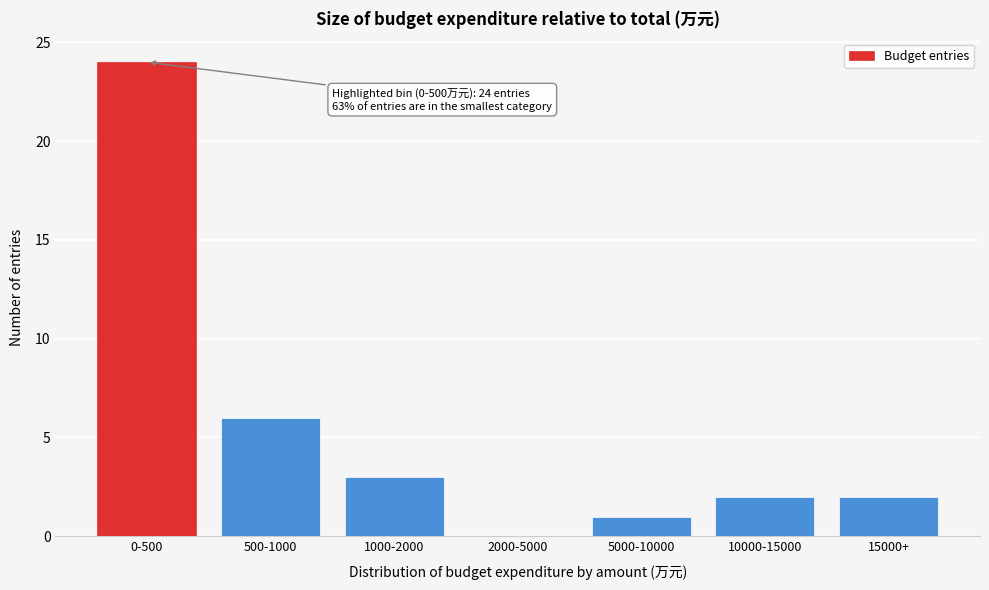

Reading right to left, transcribe all the data shown in this chart.

15000+=2	10000-15000=2	5000-10000=1	2000-5000=0	1000-2000=3	500-1000=6	0-500=24